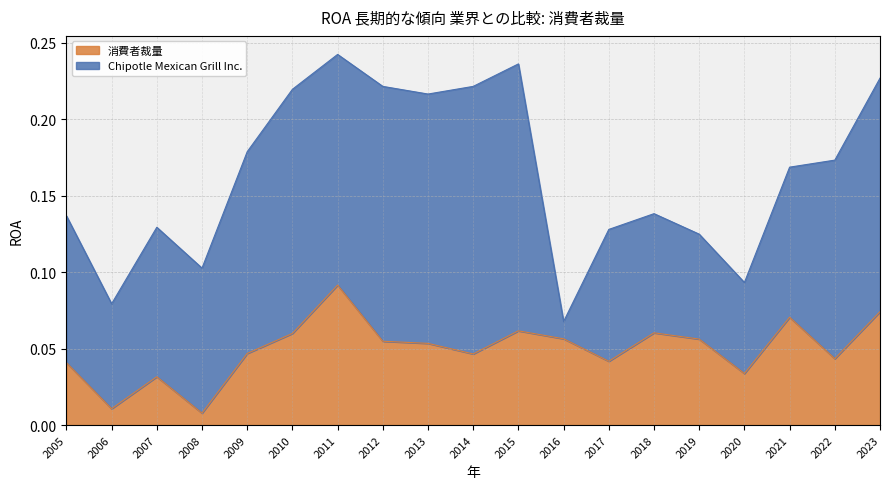

List the labels in order of value, smallest first.

2008, 2006, 2007, 2020, 2005, 2017, 2022, 2014, 2009, 2013, 2012, 2019, 2016, 2010, 2018, 2015, 2021, 2023, 2011